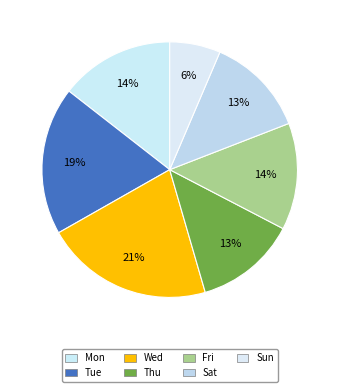

Is there any slice that represents more than half of the pie?

No